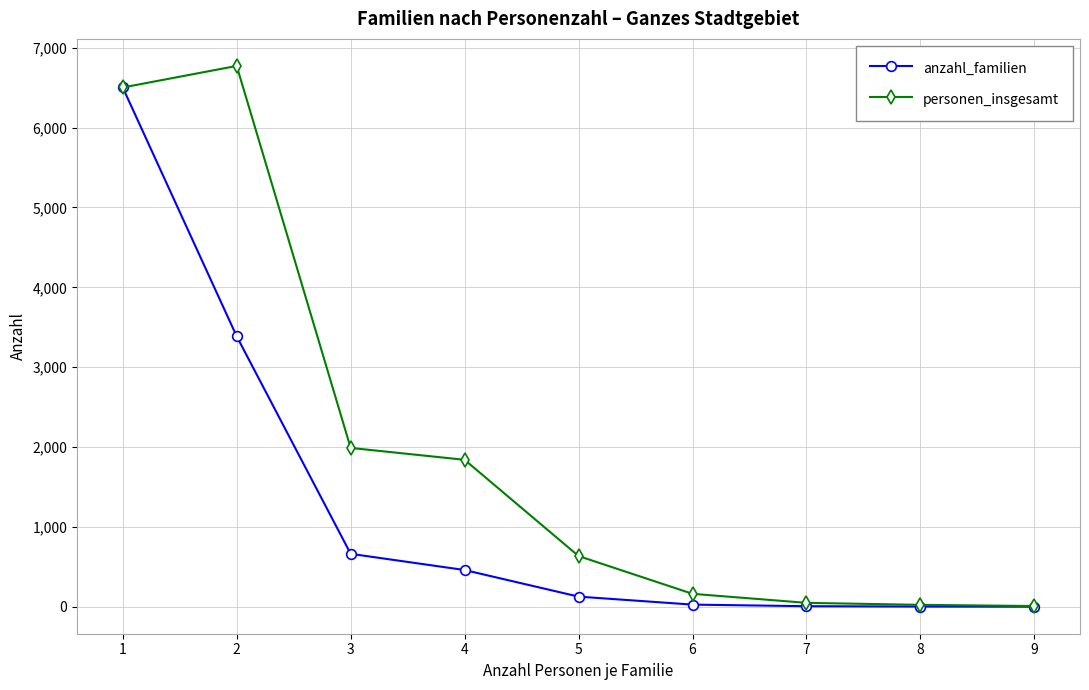

At which label is anzahl_familien closest to 3251?

2